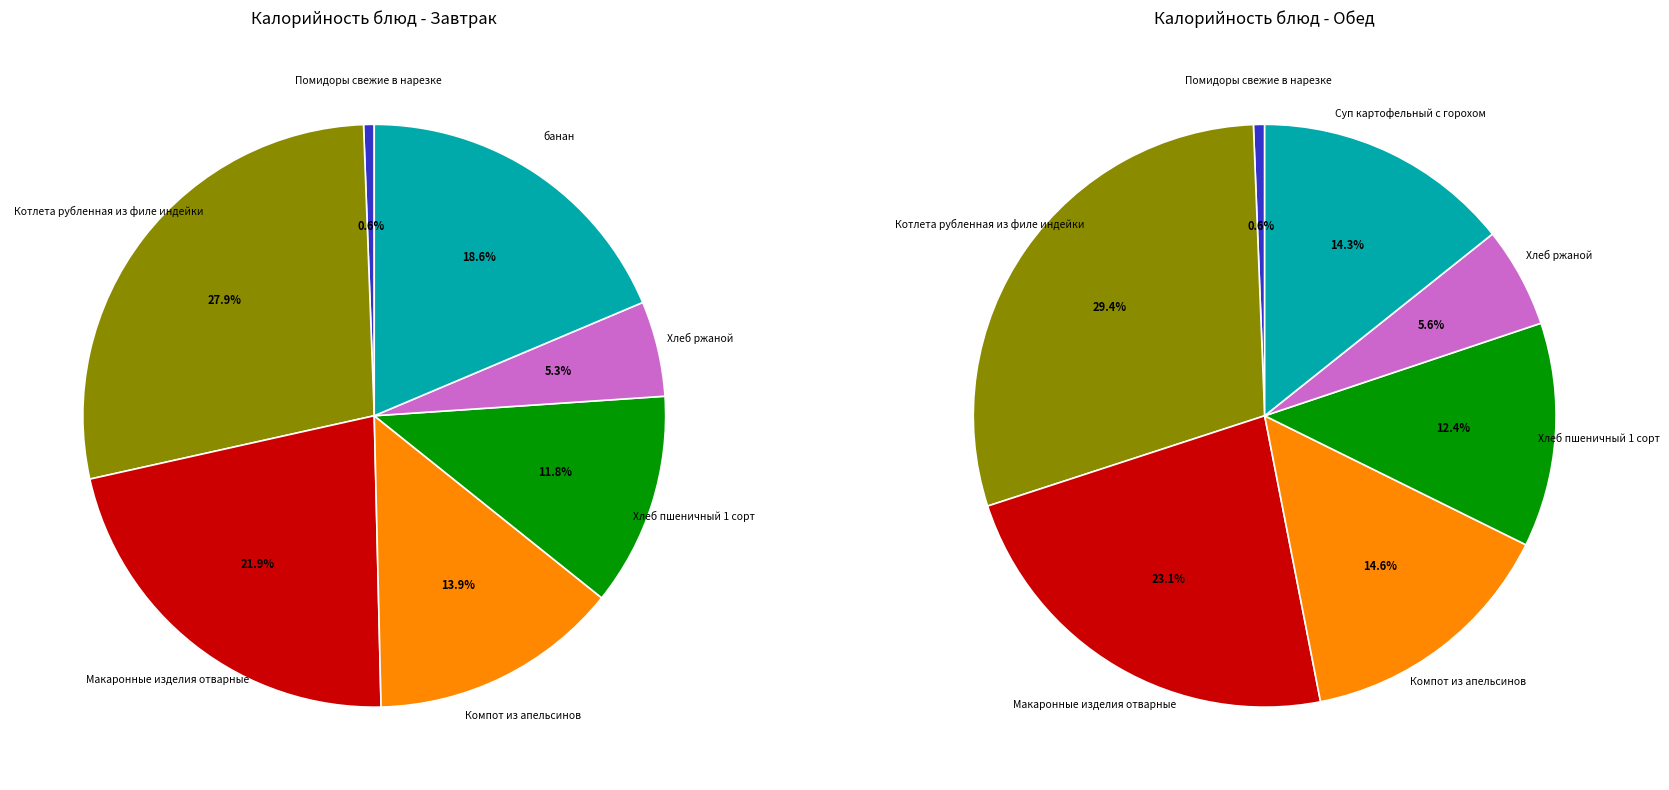

To the nearest percent, what is the difference between the largest and smallest slice percentages?

29%